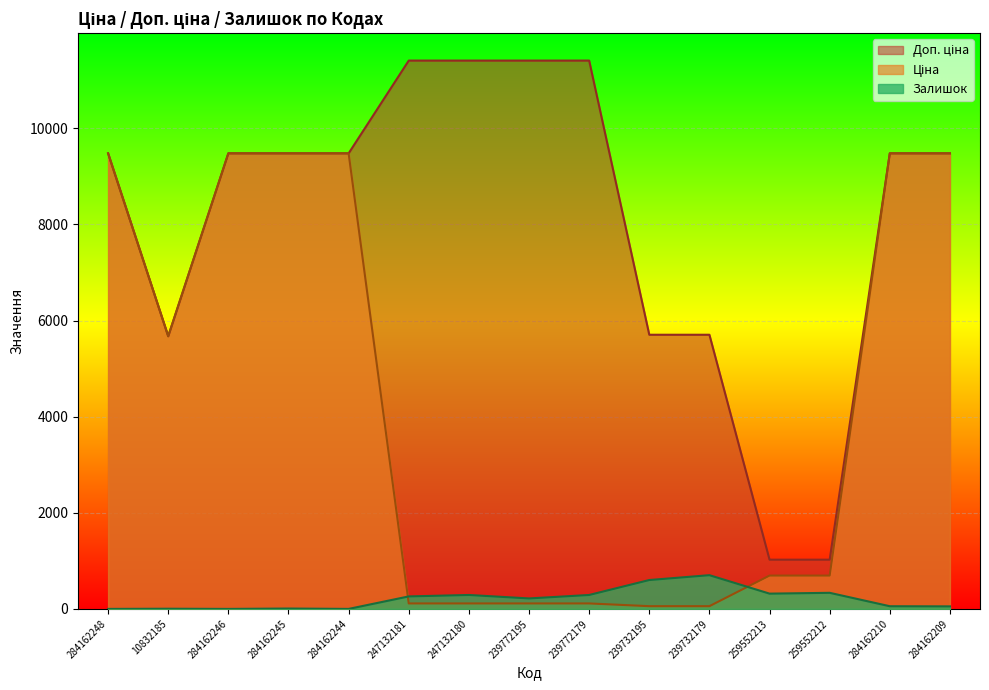

True or false: Ціна has a value of 1992.6 at 284162244.

False